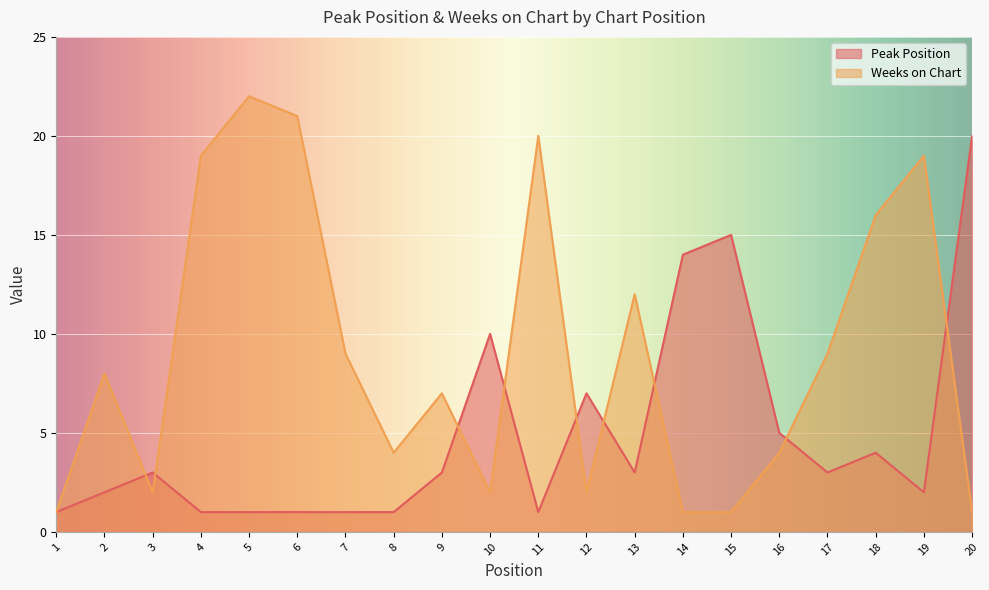

Count the number of categories in the chart.

20